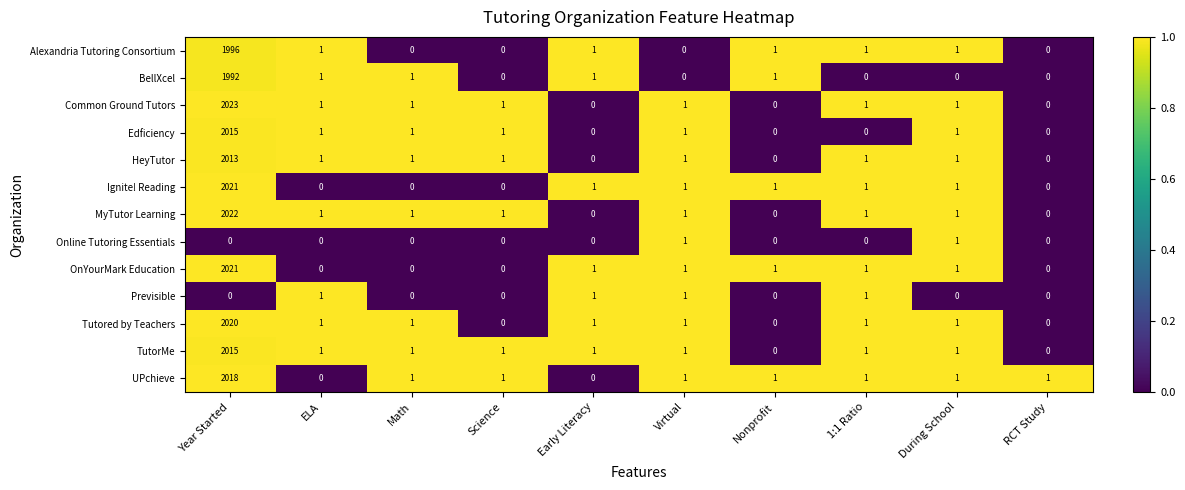

Which series has the largest range (max minus min)?

Common Ground Tutors